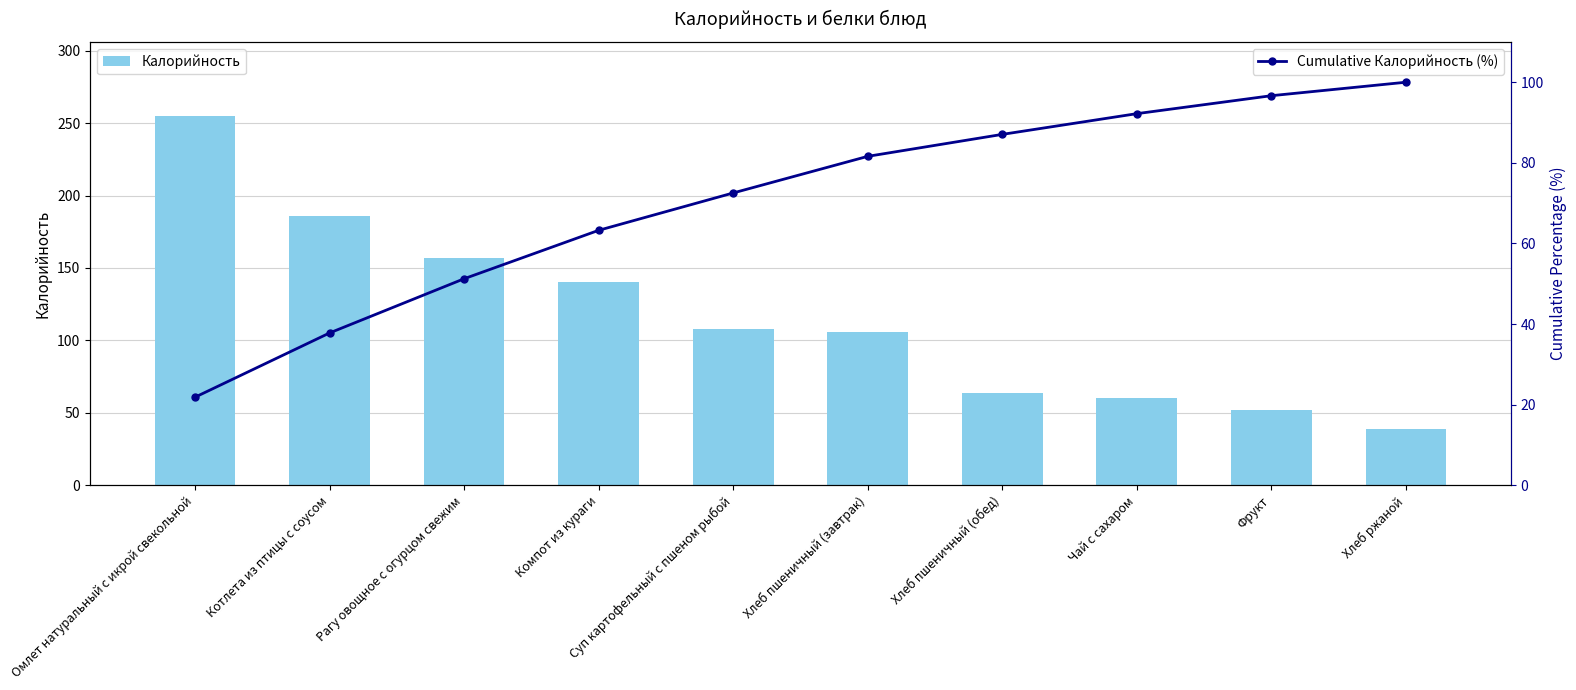

The value of Калорийность at Компот из кураги is 140.2. True or false?

True